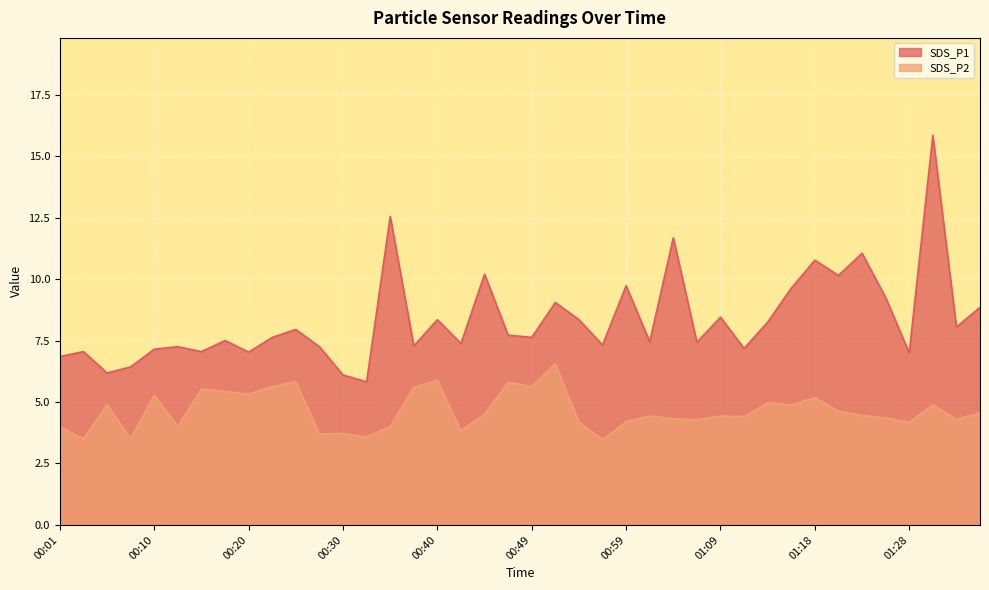

Rank the series at 00:13 from lowest to highest value.

SDS_P2, SDS_P1